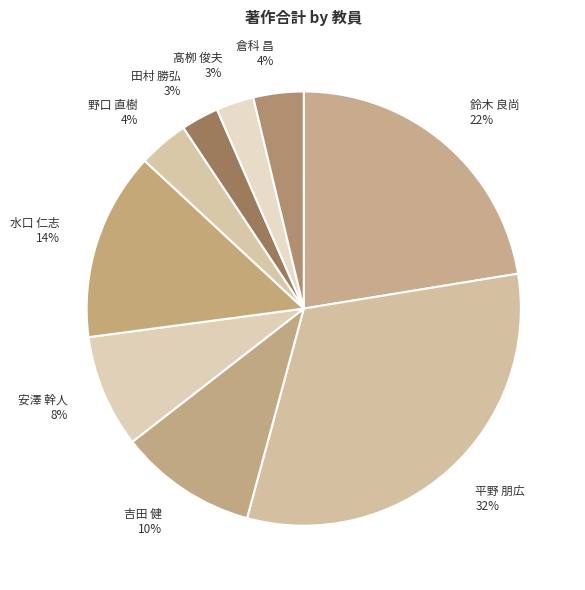

Does any single category account for the majority?

No